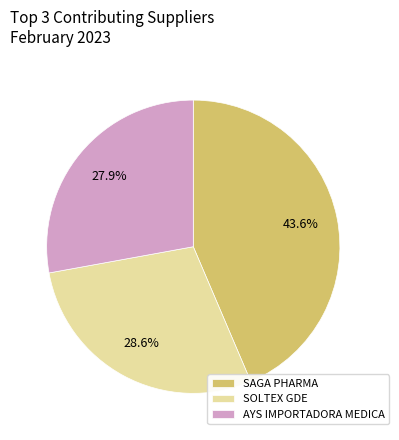

Does SAGA PHARMA represent more than half of the total?

No